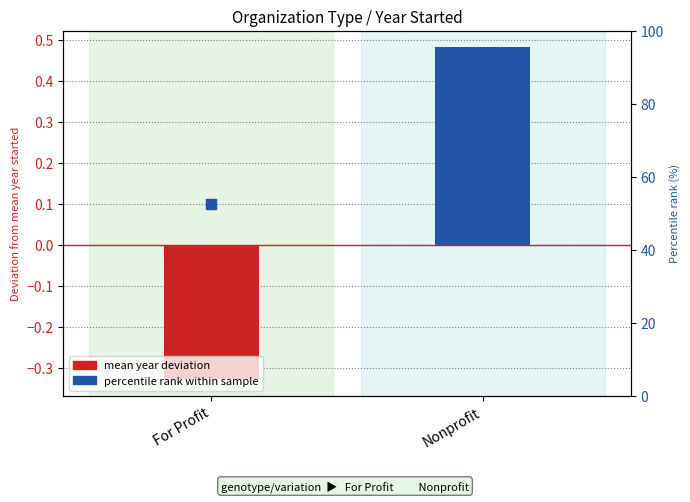

What is the label of the 1st bar from the left?

For Profit